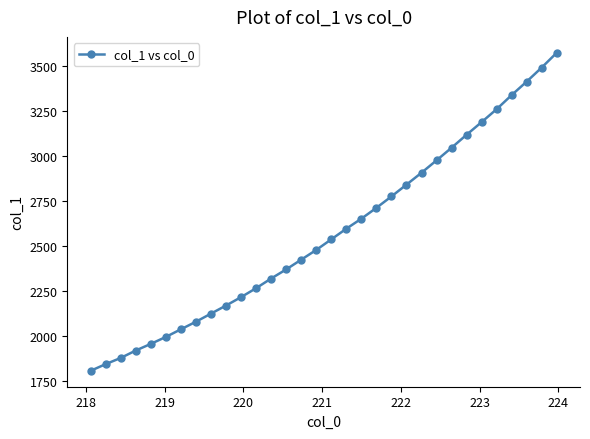

What is the minimum value shown in the chart?

1805.4